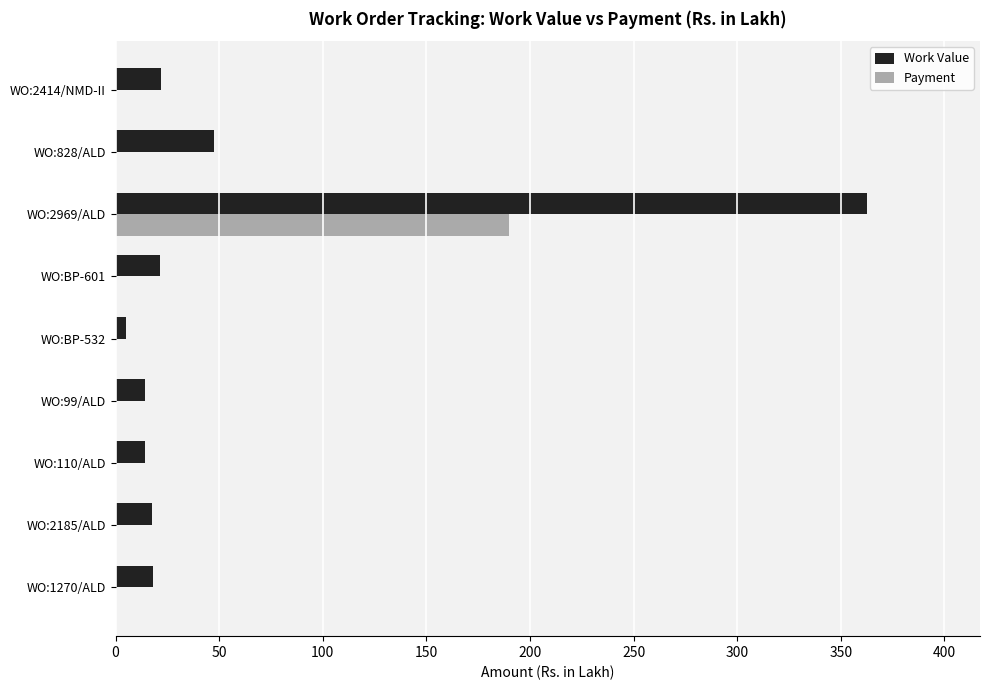

Which label corresponds to the largest value in the chart?

WO:2969/ALD